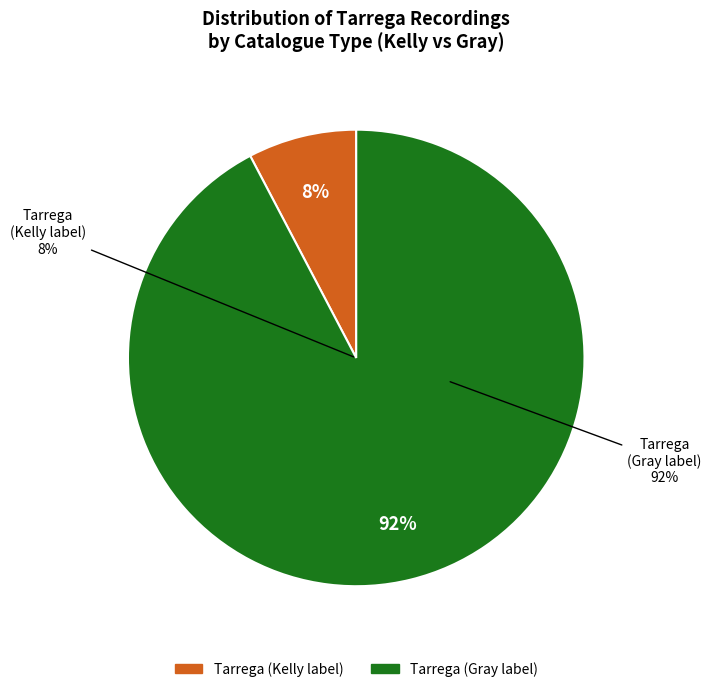

To the nearest percent, what is the average slice percentage?

50%